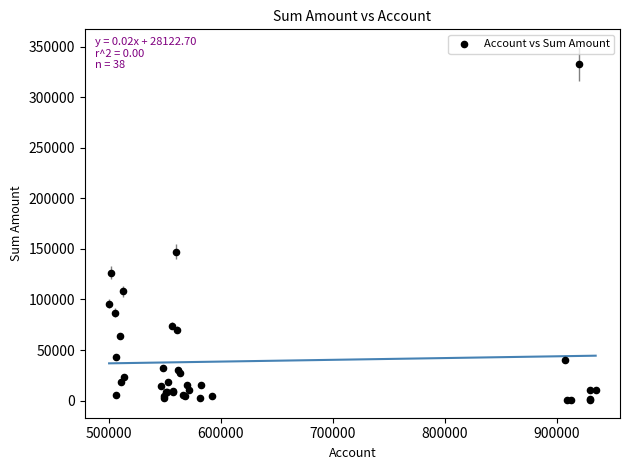

What Y value in the scatter plot is closest to 166762?

147287.0